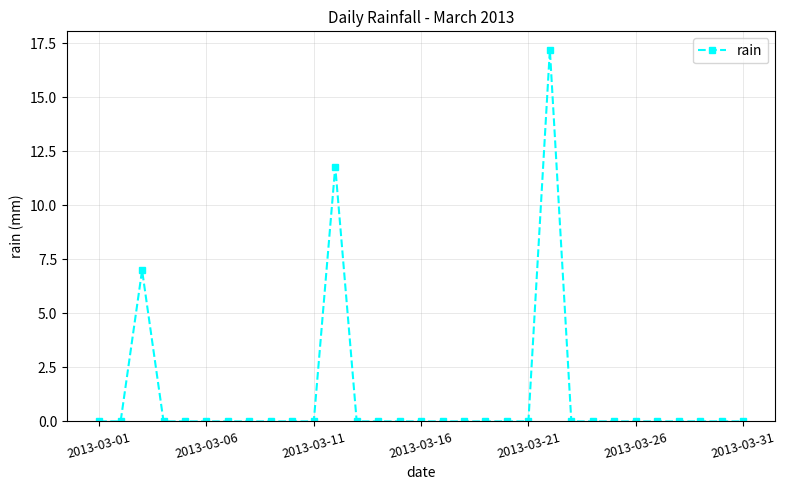

What is the value of the 22nd point from the left?

17.2